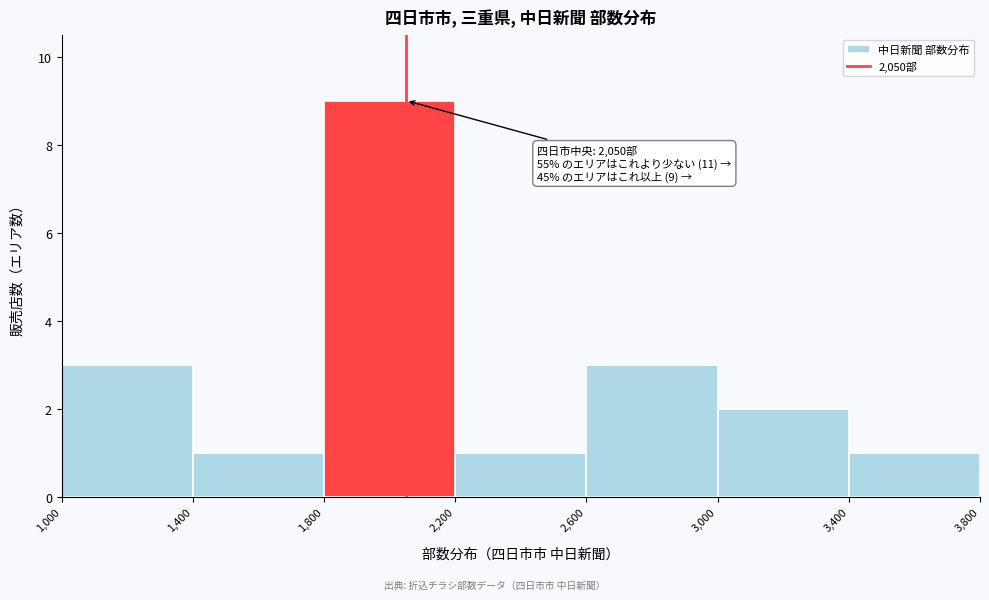

Over which range of the x-axis is the bar tallest?

1,800 to 2,200